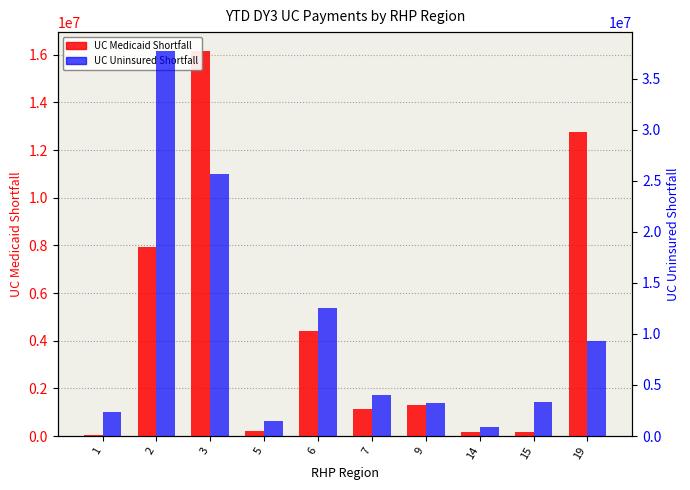

What are all the series names shown in the legend?

UC Medicaid Shortfall, UC Uninsured Shortfall